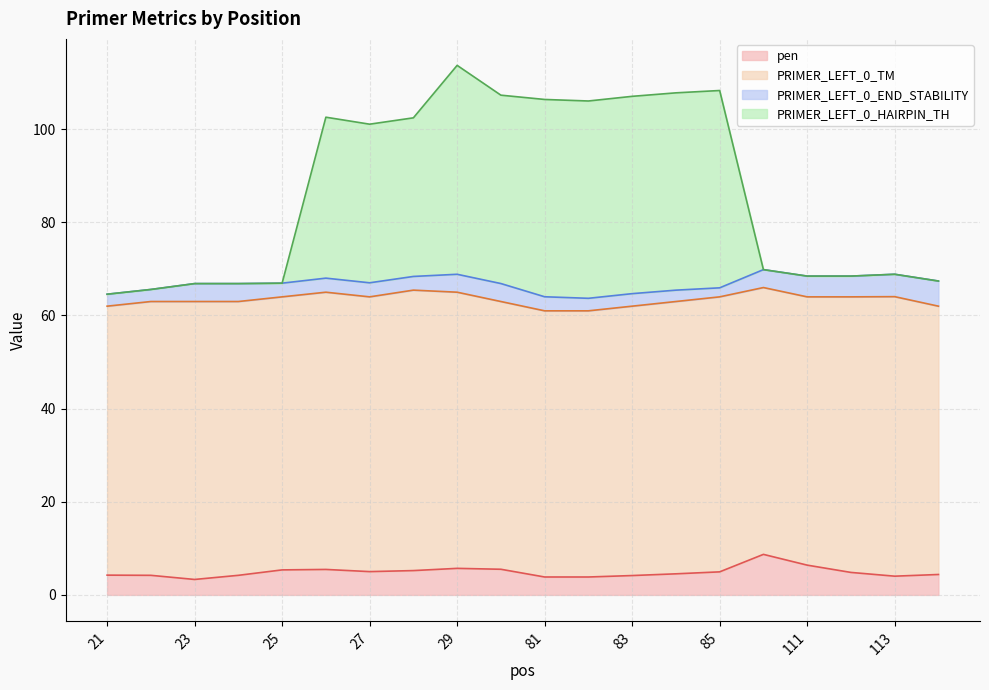

Is it true that pen equals 4.2 at 21?

True